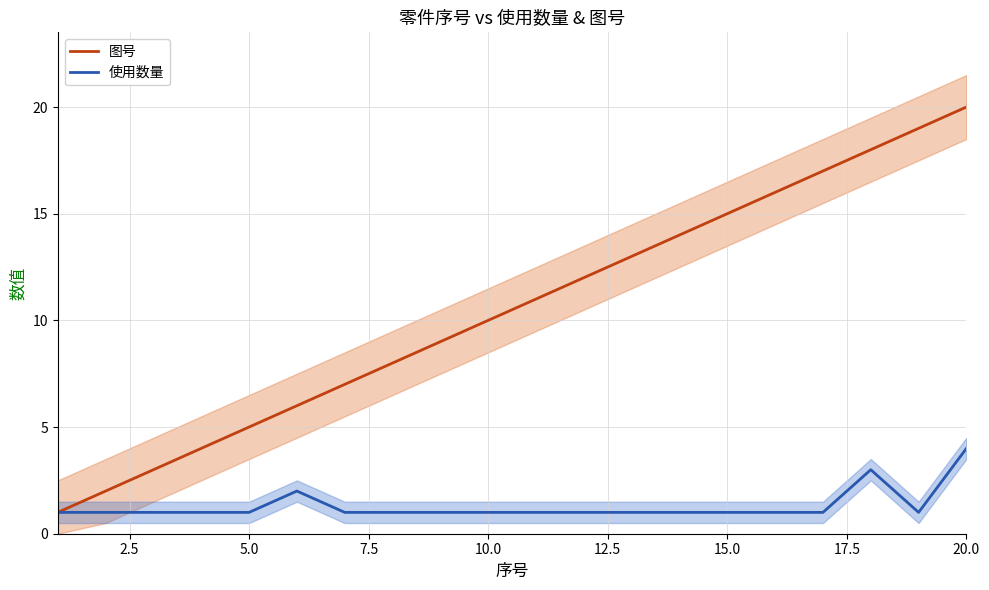

The 图号 series shows 27 at 15.0. True or false?

False